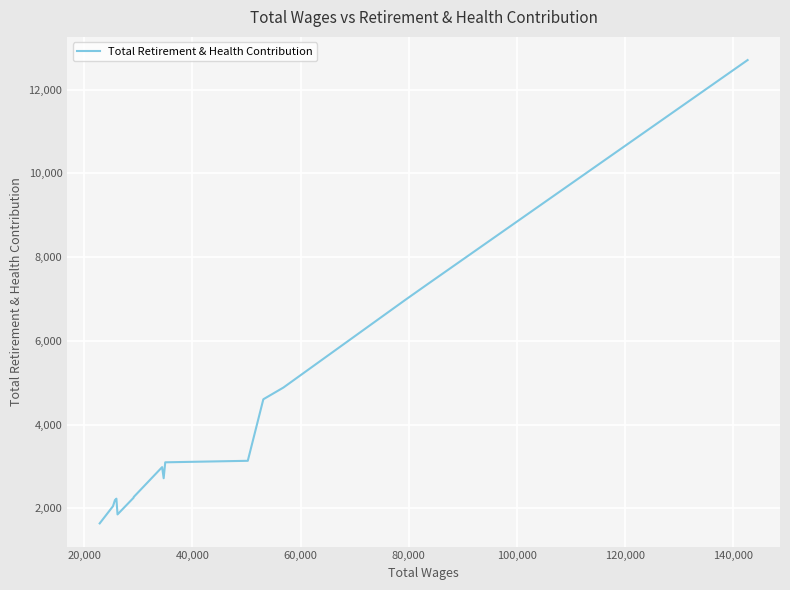

What is the smallest value displayed?

1643